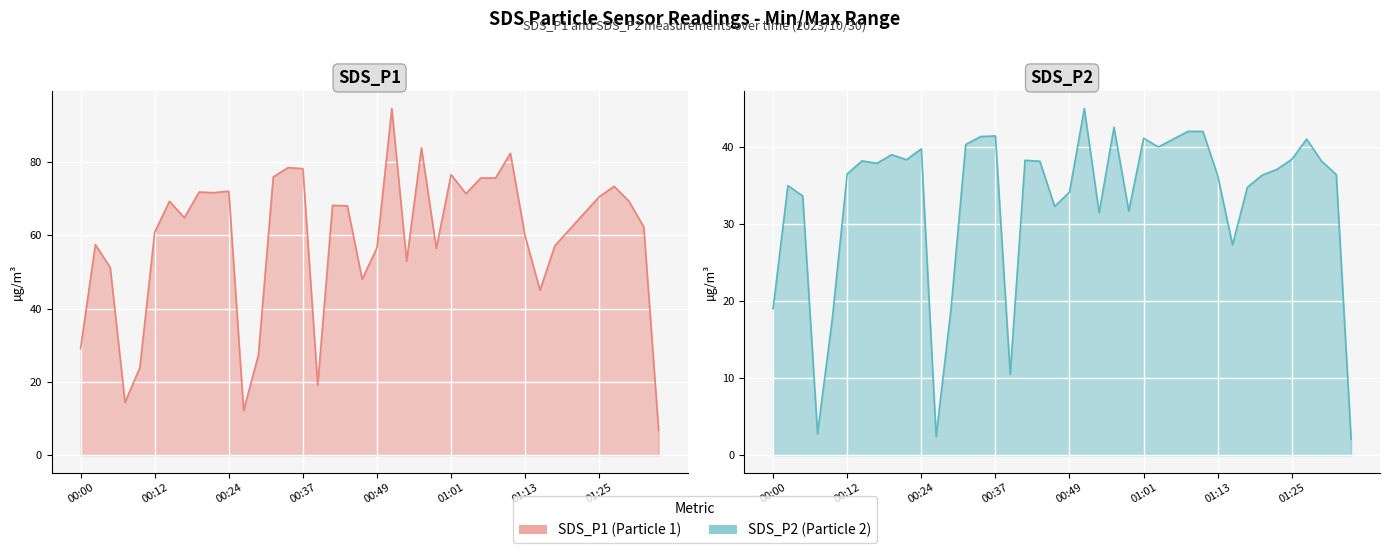

How many distinct data groups are displayed?

2